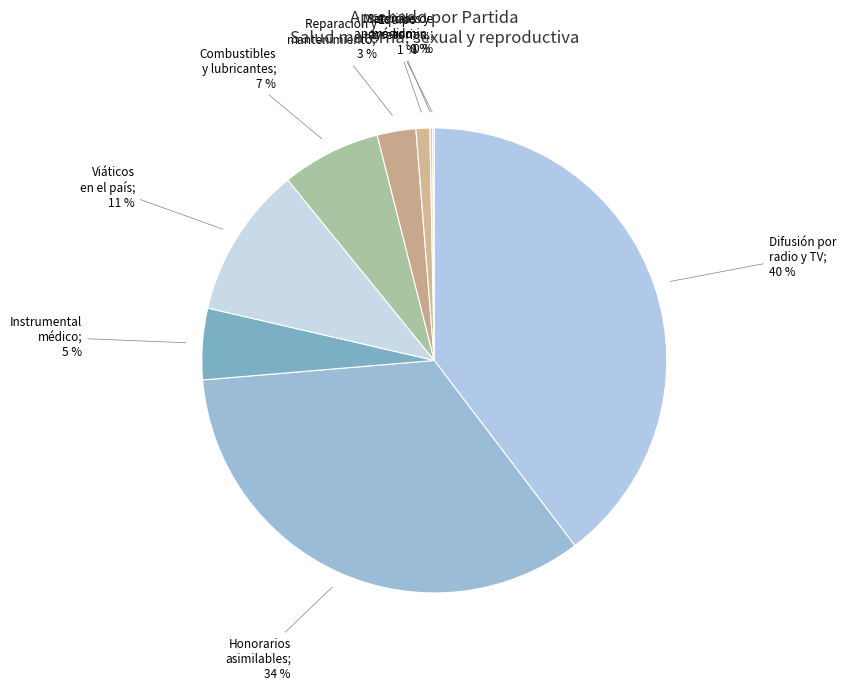

Rank the categories by value from highest to lowest.

361 - Difusión por radio, televisión, 121 - Honorarios asimilables a salarios, 375 - Viáticos en el país, 261 - Combustibles, lubricantes y aditivos, 532 - Instrumental médico y de laboratorio, 355 - Reparación y mantenimiento de equipo, 531 - Equipo médico y de laboratorio, 254 - Materiales, accesorios y suministros, 336 - Servicios de apoyo administrativo, 341 - Servicios financieros y bancarios